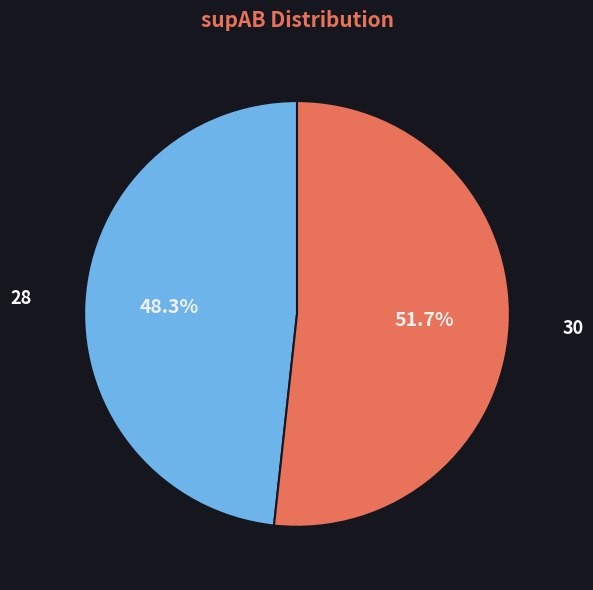

Do 30 and 28 together represent more than half of the pie?

Yes